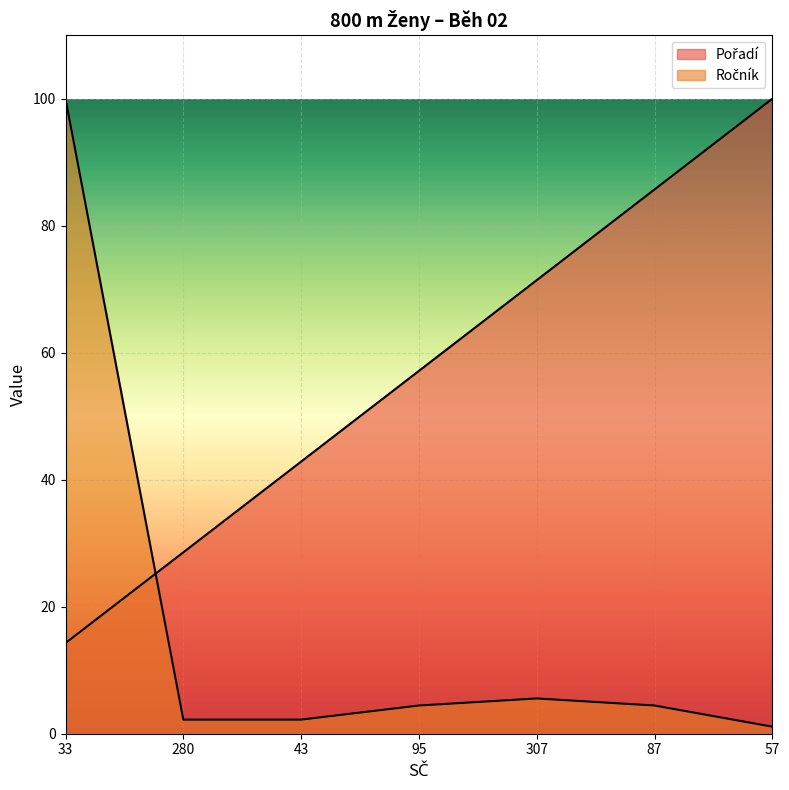

What is the sum of the Ročník values at 57 and 43?

3.3